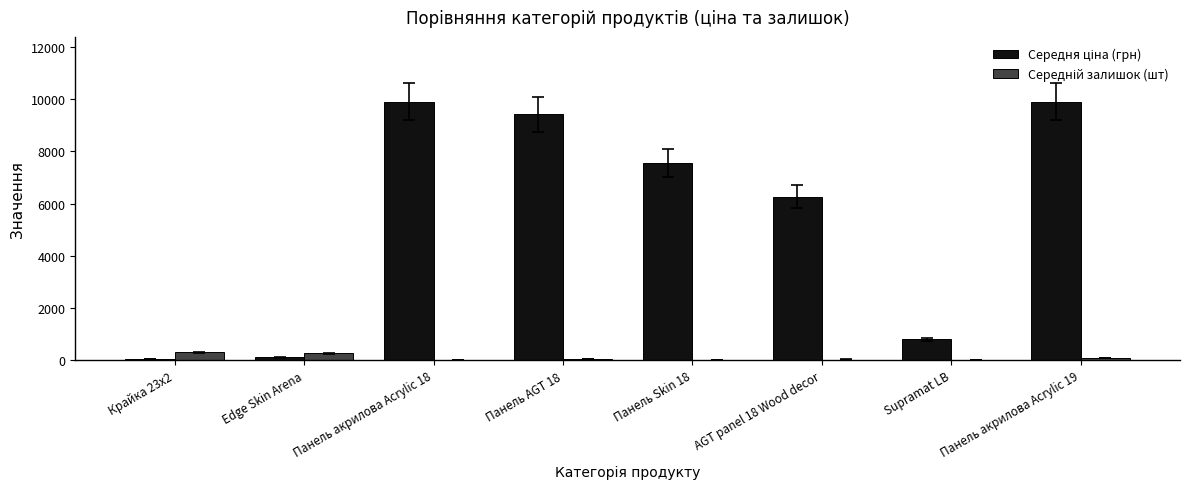

What is the maximum value shown in the chart?

9908.5